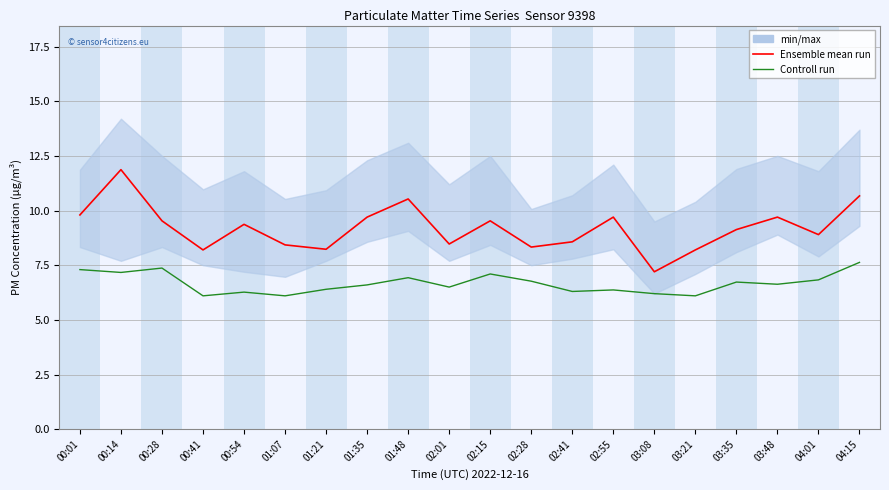

Where is Ensemble mean run nearest to the value 9?

04:01